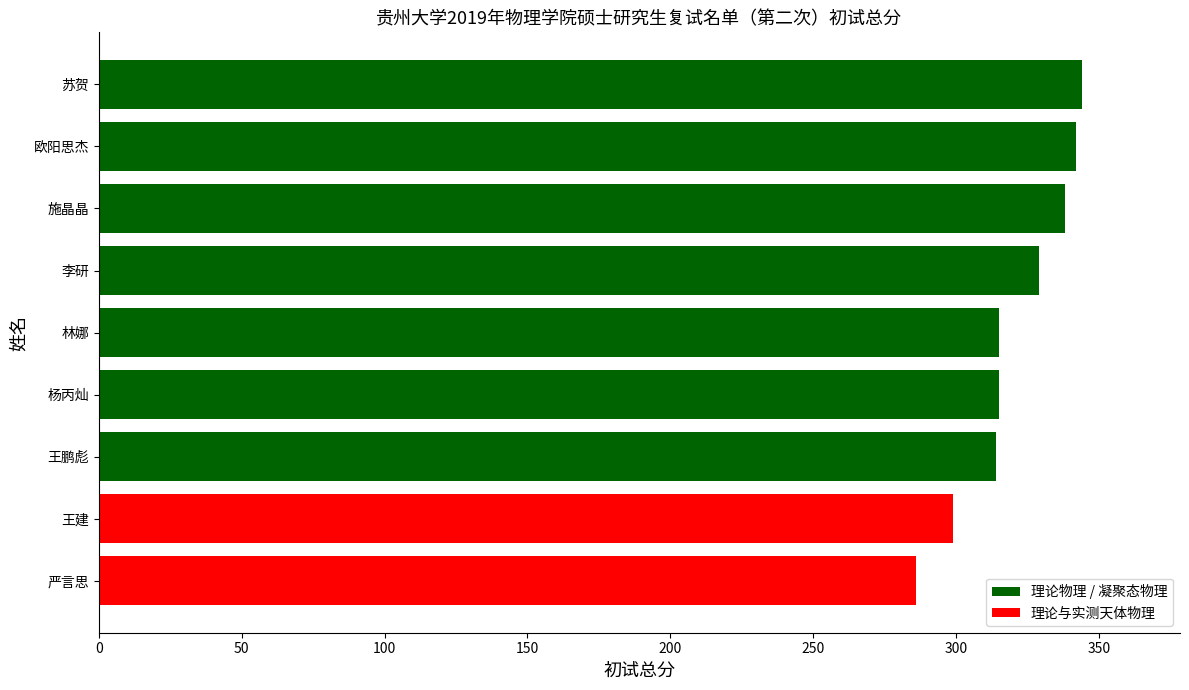

Count the number of categories in the chart.

9